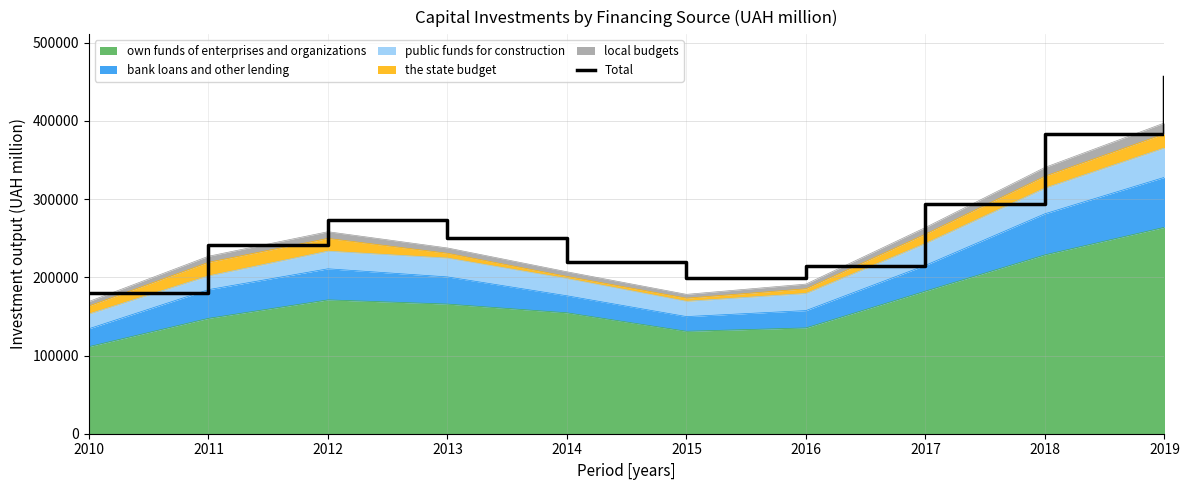

What is the value of the 8th point from the left?

294103.0